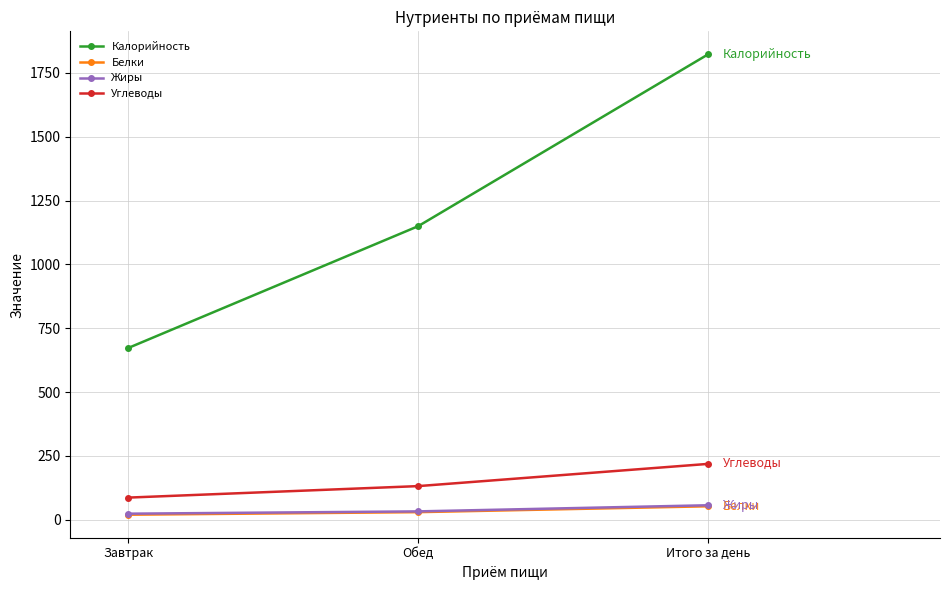

What is the total value across all series at Обед?

1345